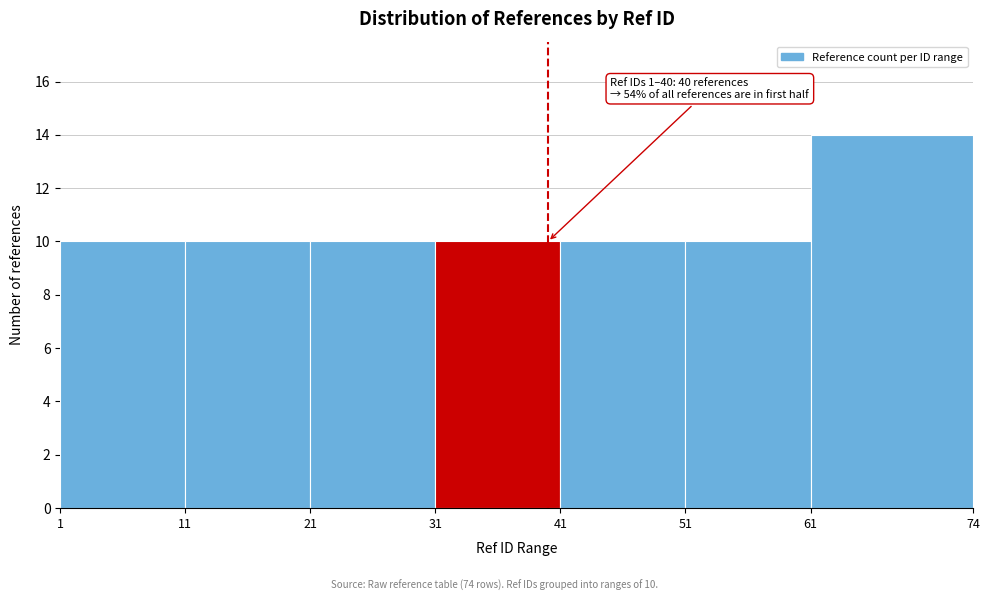

Over which range of the x-axis is the bar tallest?

61 to 74